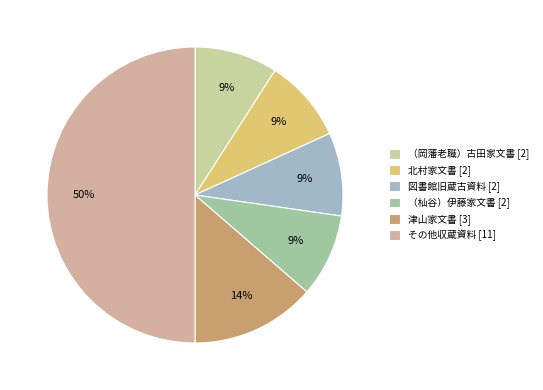

Is there any slice that represents more than half of the pie?

No